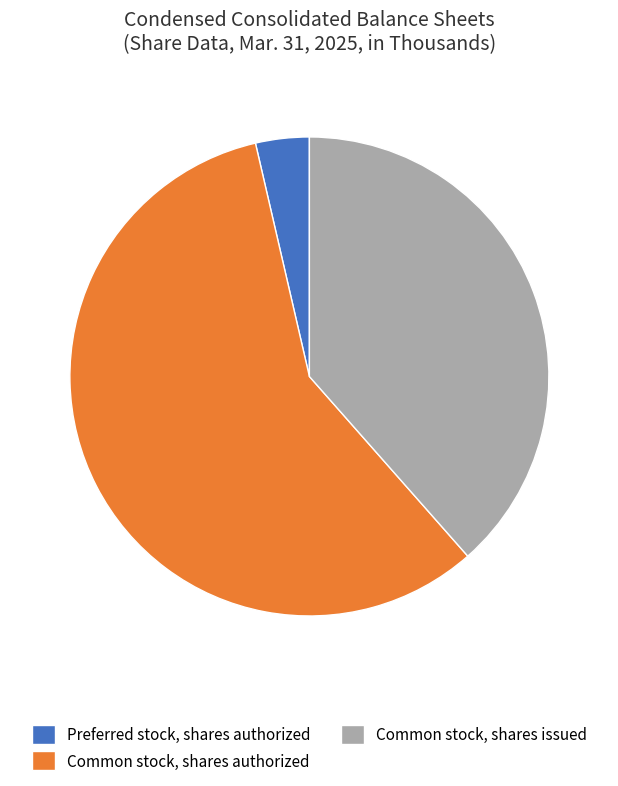

Which slice represents more than half of the pie?

Common stock, shares authorized